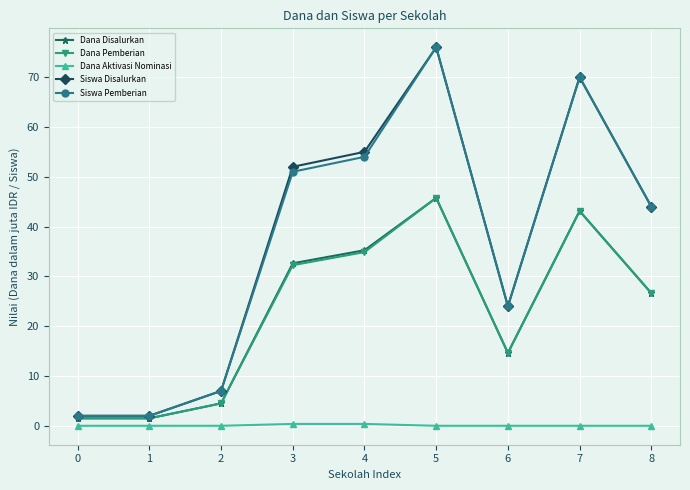

Is the value of Siswa Disalurkan at 5 greater than the value of Dana Disalurkan at 4?

Yes